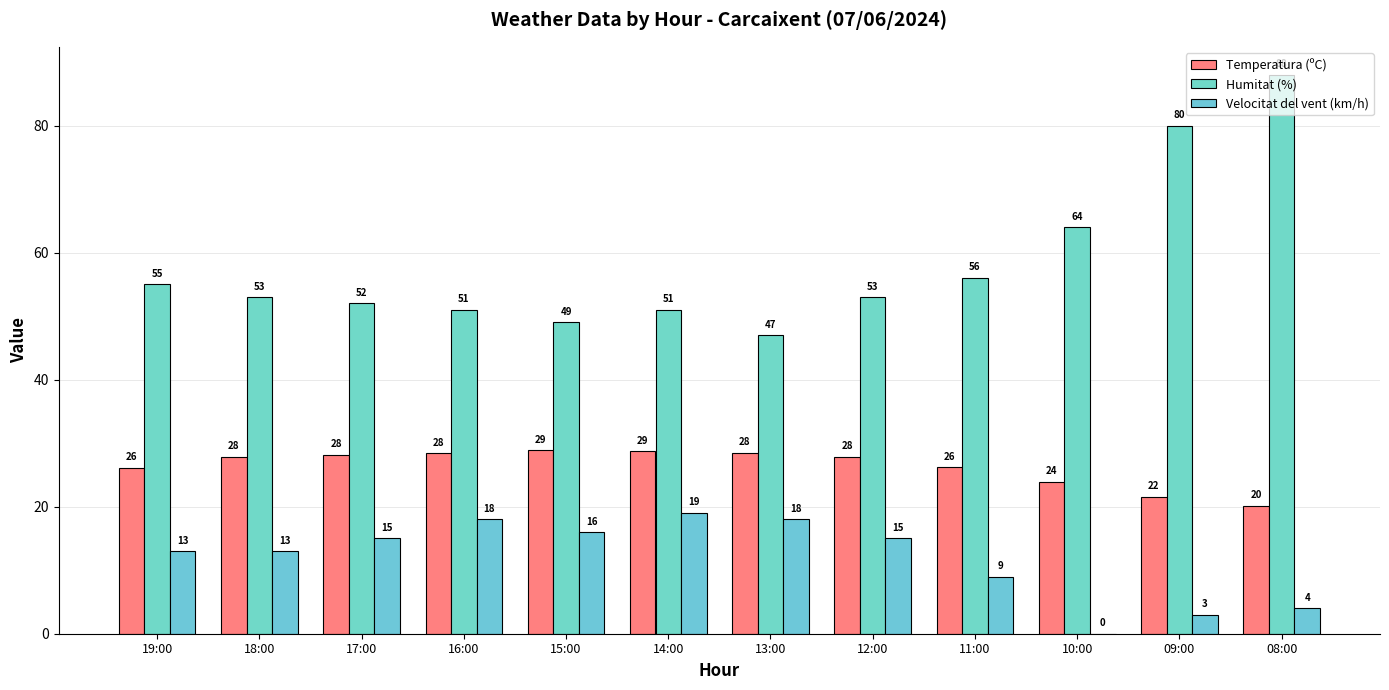

Which label corresponds to the largest value in the chart?

08:00